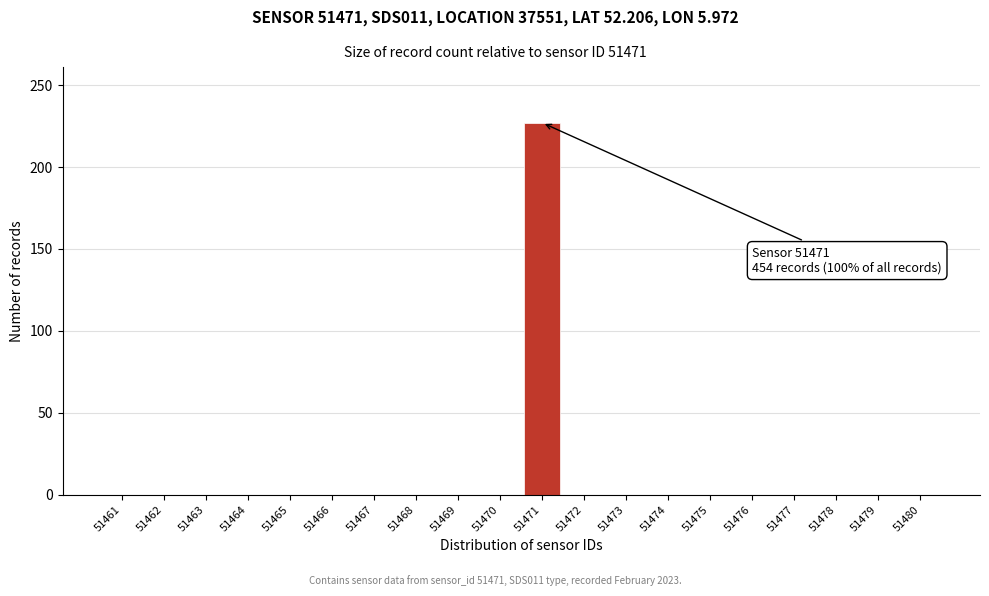

Reading right to left, extract all data points from this chart.

51480=0	51479=0	51478=0	51477=0	51476=0	51475=0	51474=0	51473=0	51472=0	51471=227	51470=0	51469=0	51468=0	51467=0	51466=0	51465=0	51464=0	51463=0	51462=0	51461=0